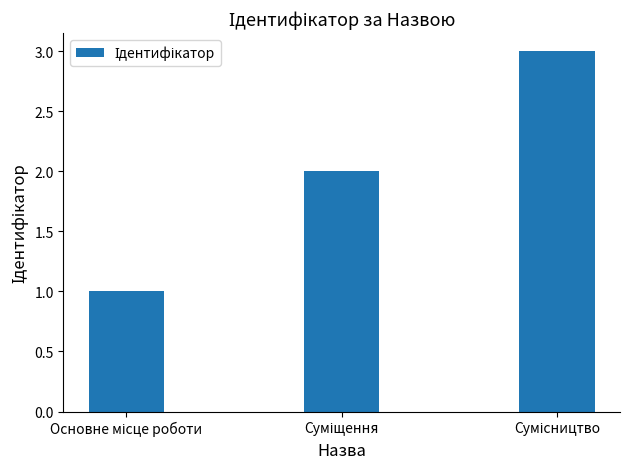

What is the sum of all values?

6